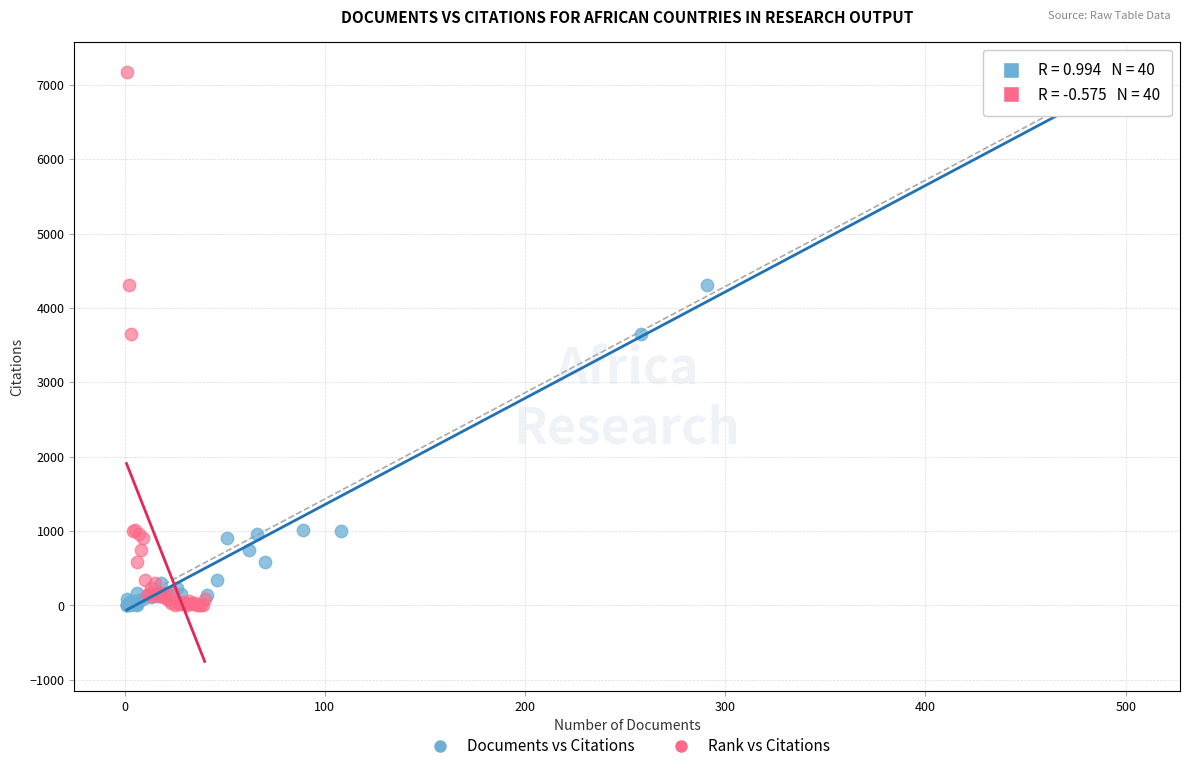

What are all the series names shown in the legend?

Documents vs Citations, Rank vs Citations